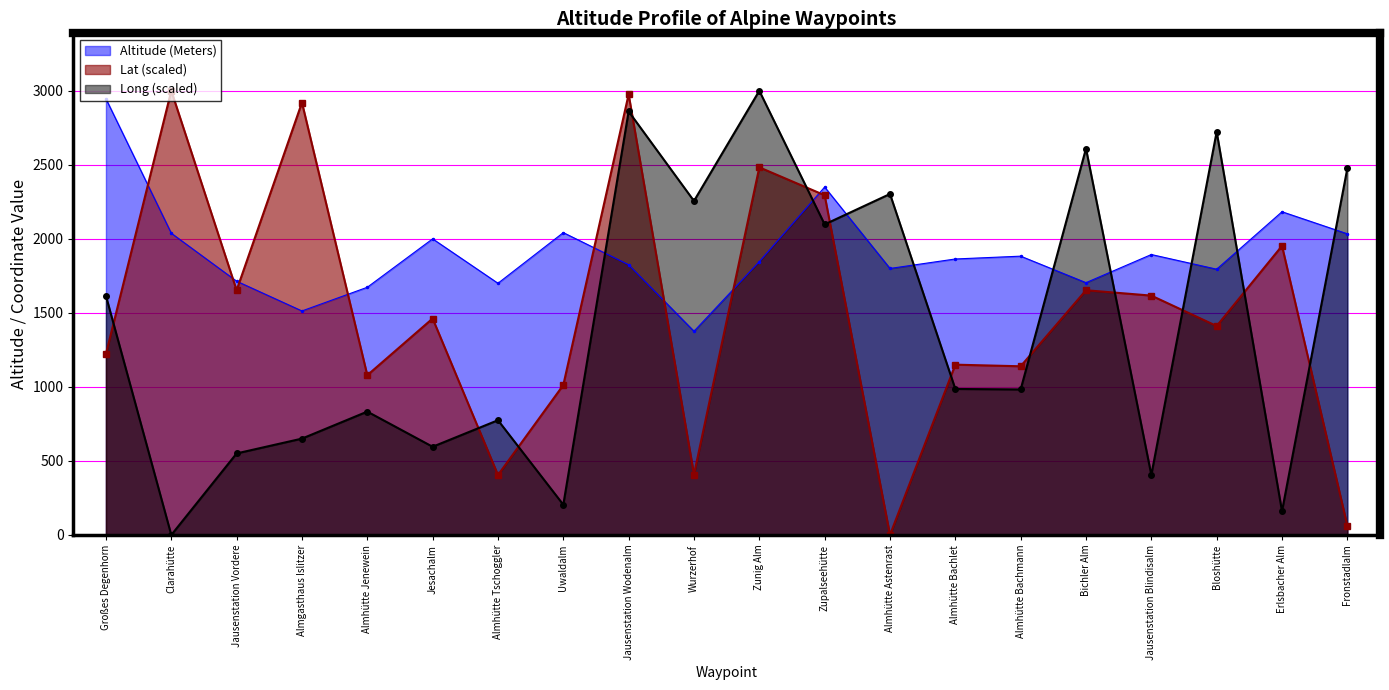

What value does the Long series have at Bloshütte?

2723.0